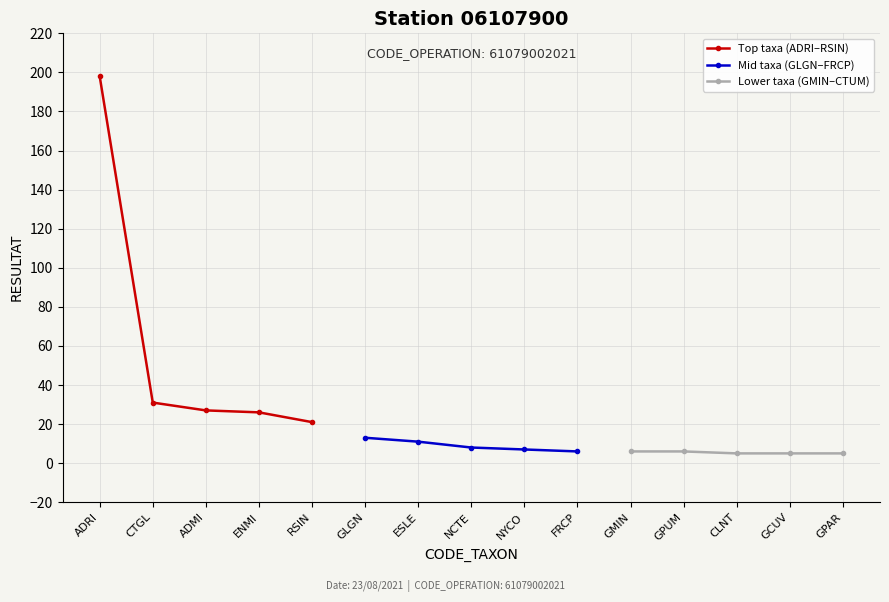

Reading right to left, extract all data points from this chart.

Top taxa (ADRI–RSIN): 21	26	27	31	198
Mid taxa (GLGN–FRCP): 6	7	8	11	13
Lower taxa (GMIN–CTUM): 5	5	5	6	6